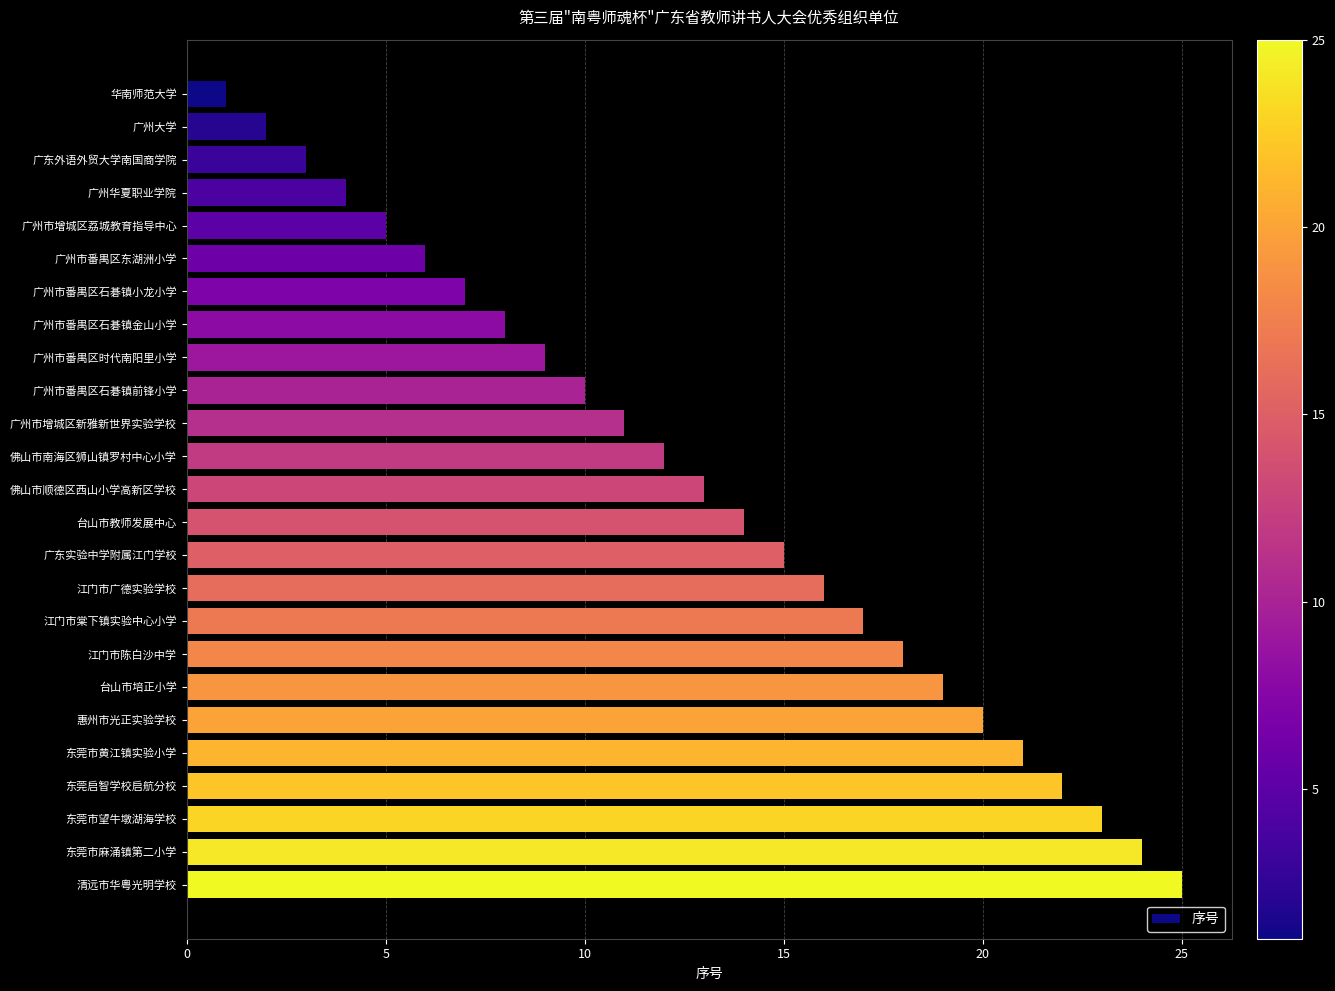

List the labels in order of value, largest first.

清远市华粤光明学校, 东莞市麻涌镇第二小学, 东莞市望牛墩湖海学校, 东莞启智学校启航分校, 东莞市黄江镇实验小学, 惠州市光正实验学校, 台山市培正小学, 江门市陈白沙中学, 江门市棠下镇实验中心小学, 江门市广德实验学校, 广东实验中学附属江门学校, 台山市教师发展中心, 佛山市顺德区西山小学高新区学校, 佛山市南海区狮山镇罗村中心小学, 广州市增城区新雅新世界实验学校, 广州市番禺区石碁镇前锋小学, 广州市番禺区时代南阳里小学, 广州市番禺区石碁镇金山小学, 广州市番禺区石碁镇小龙小学, 广州市番禺区东湖洲小学, 广州市增城区荔城教育指导中心, 广州华夏职业学院, 广东外语外贸大学南国商学院, 广州大学, 华南师范大学